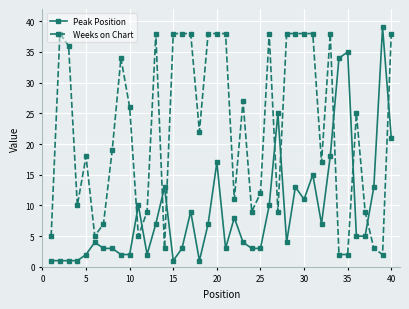

What is the average value of the Peak Position series?

9